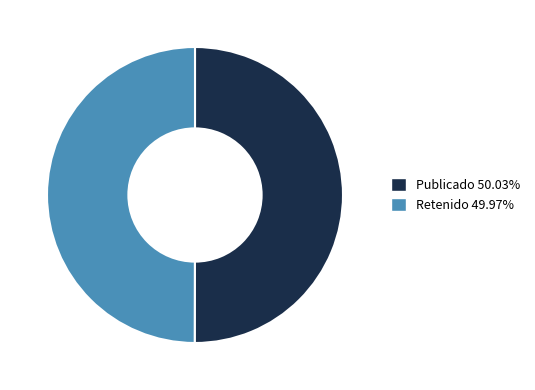

Approximately how many times larger is the value at Publicado 50.03% compared to Retenido 49.97%?

1.0